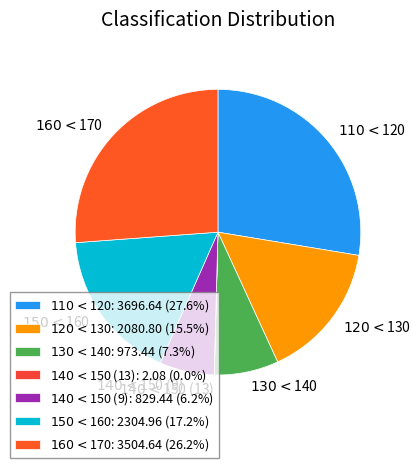

How many segments does this pie chart have?

7